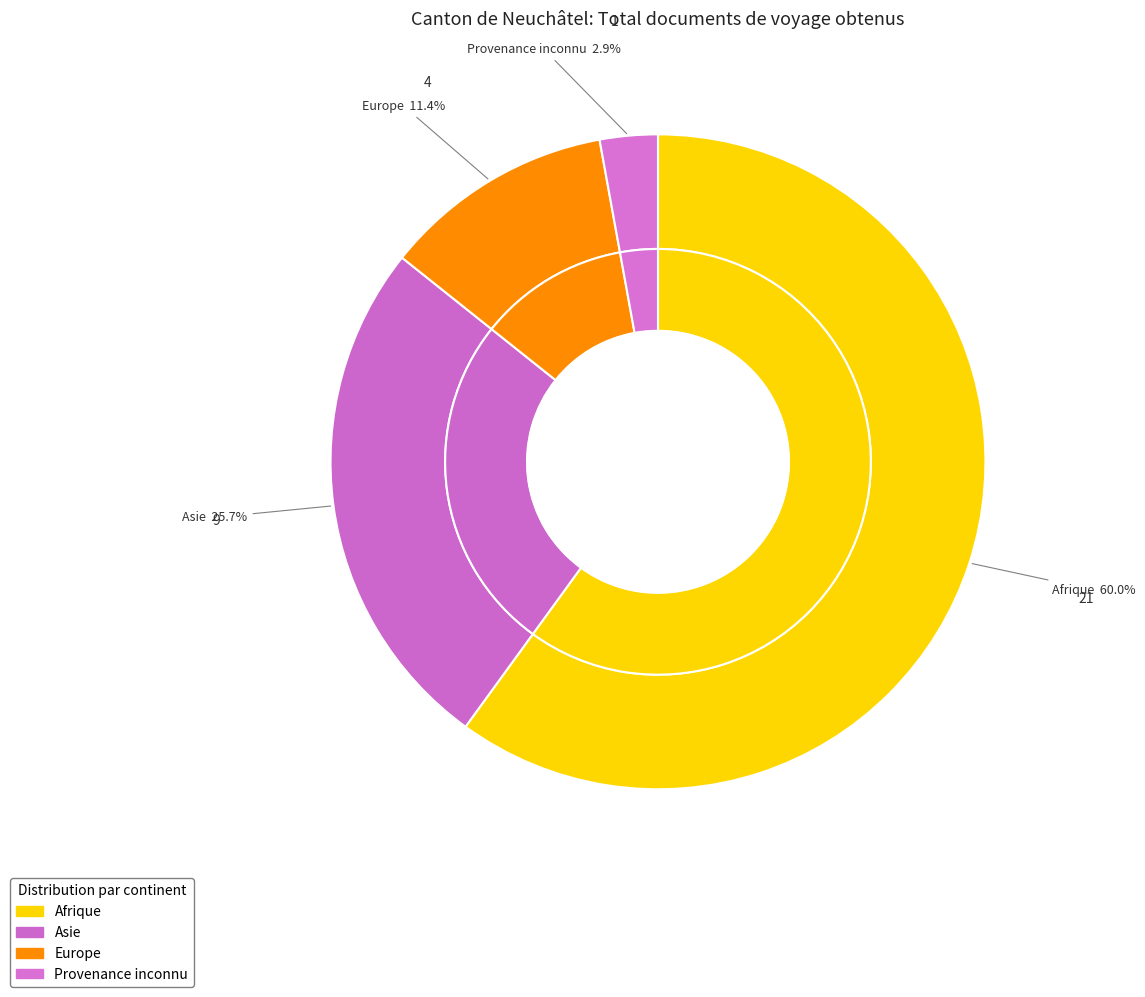

To the nearest percent, what portion does Asie represent?

26%